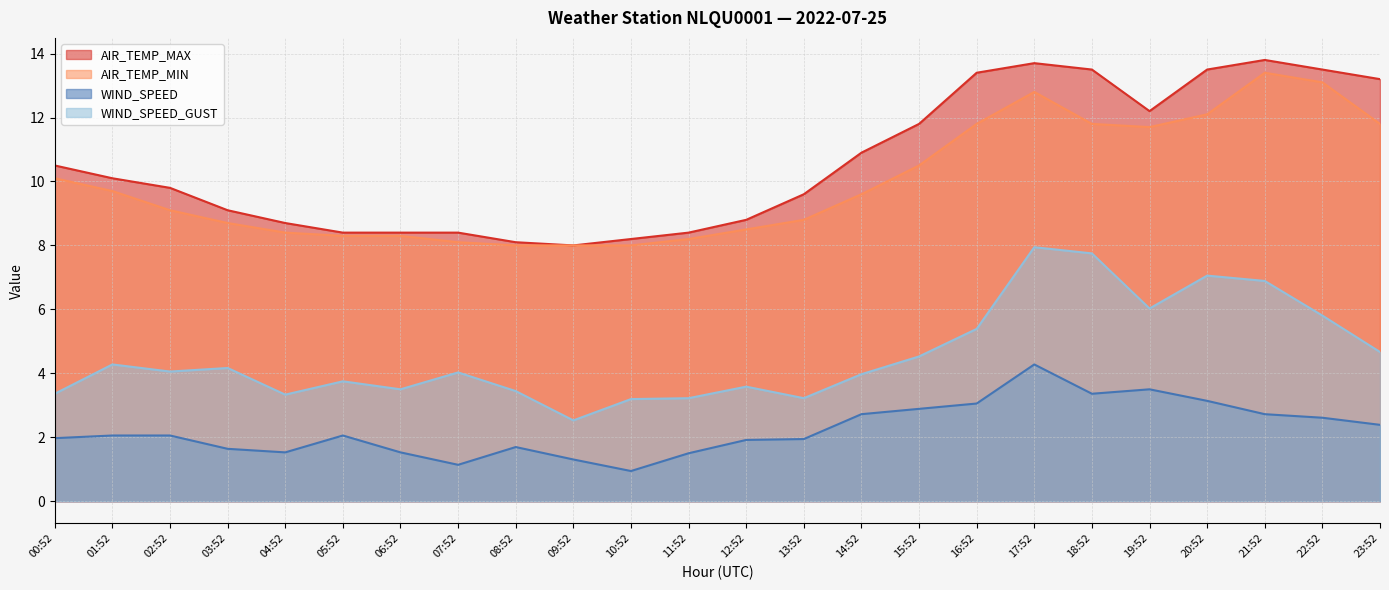

How many data points in AIR_TEMP_MAX are less than 10?

12